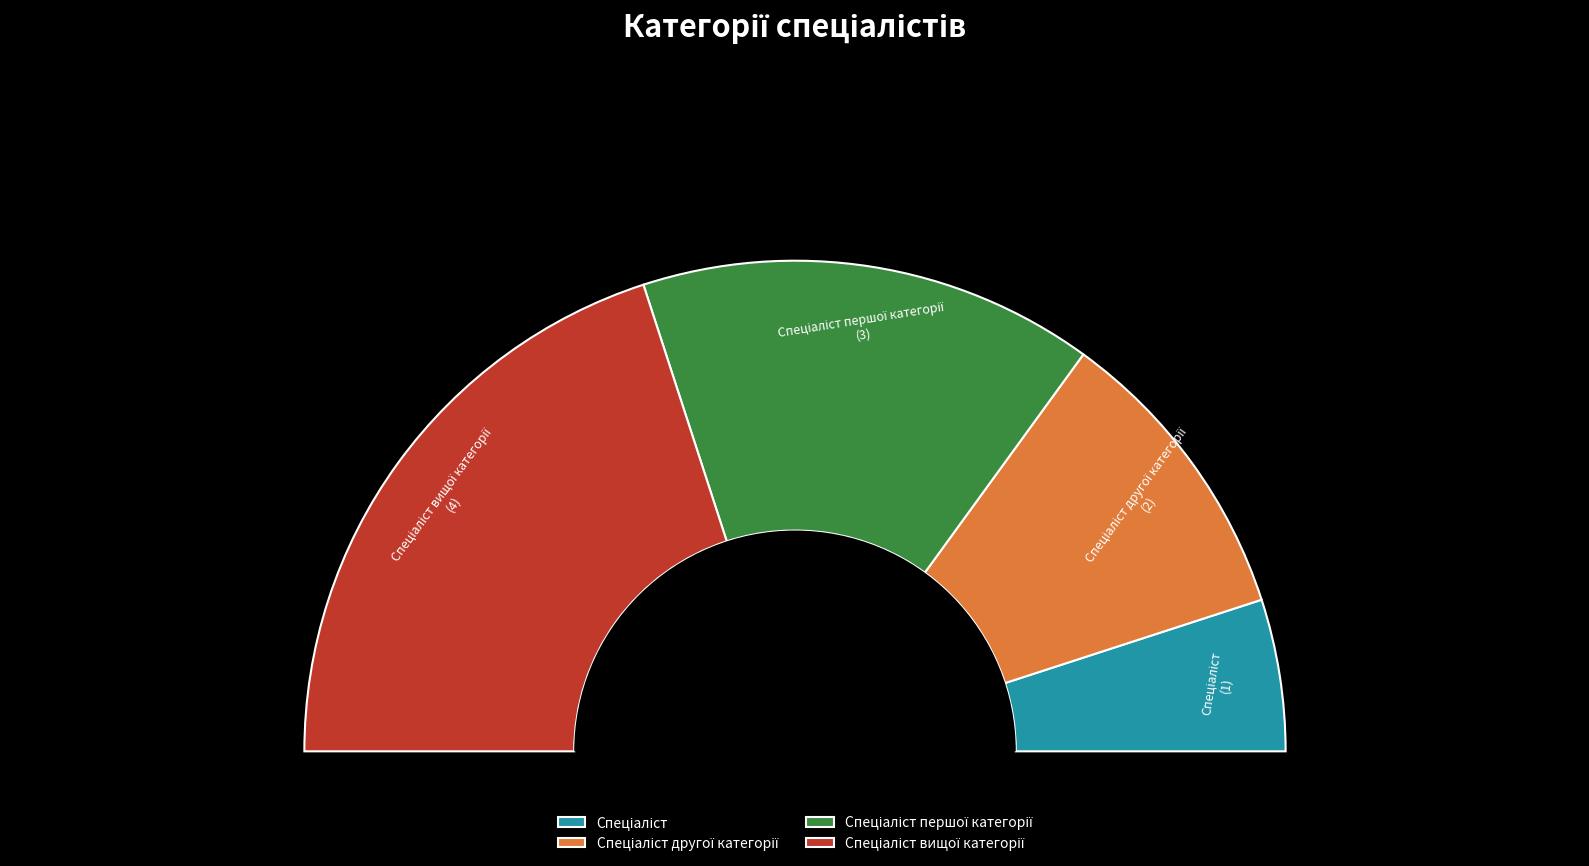

What is the change in value from Спеціаліст to Спеціаліст другої категорії?

+1